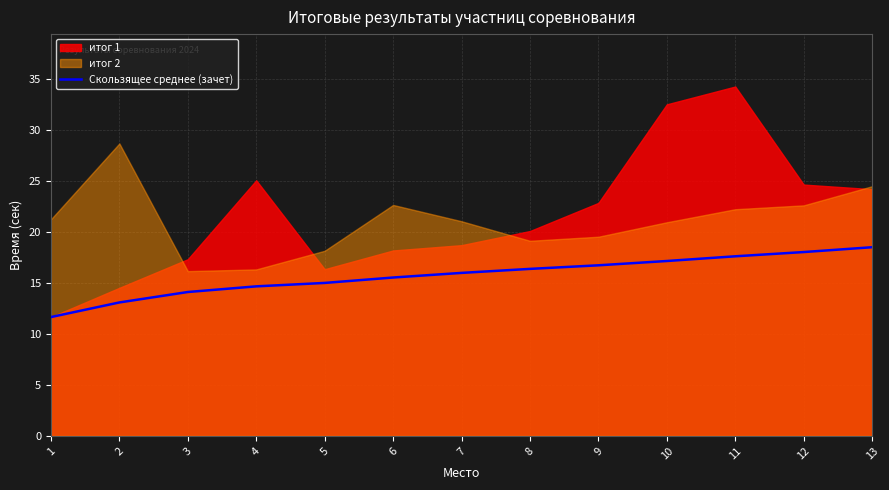

Which has a higher value, 11 or 4?

11